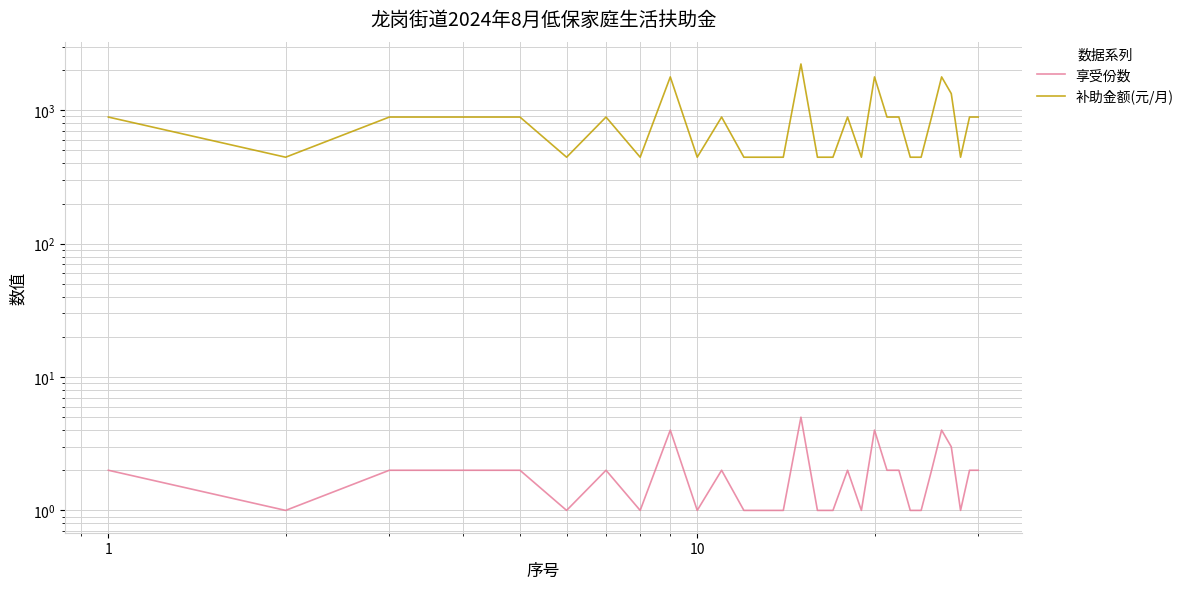

How many lines are shown in the chart?

2